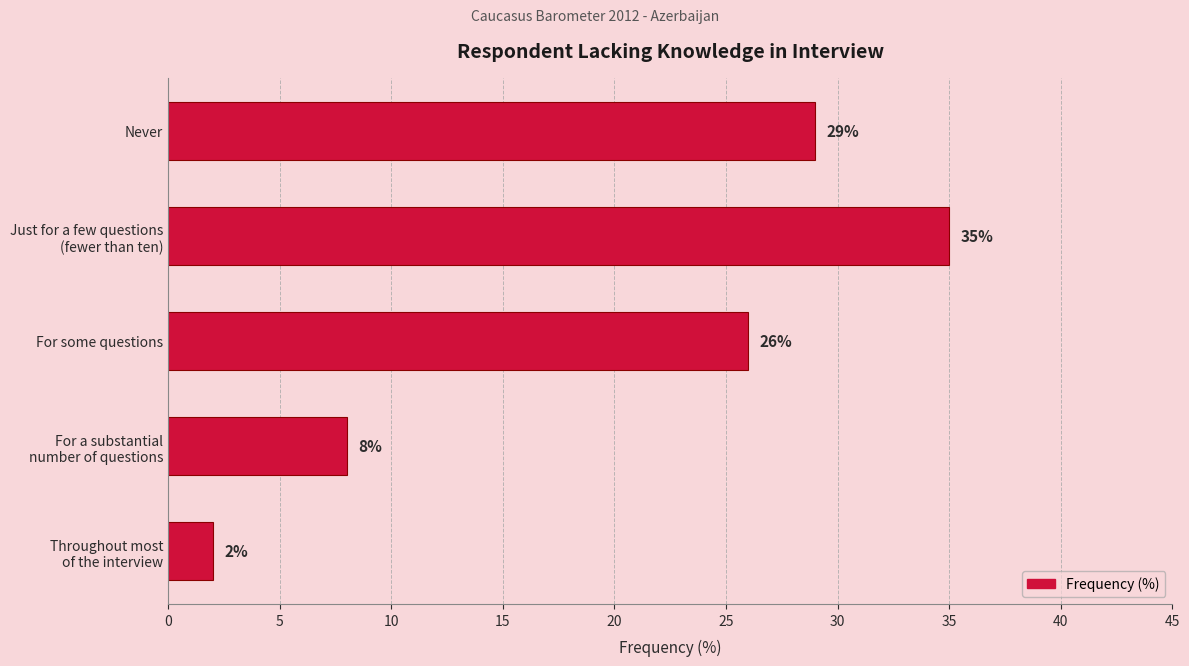

What is the average value?

20